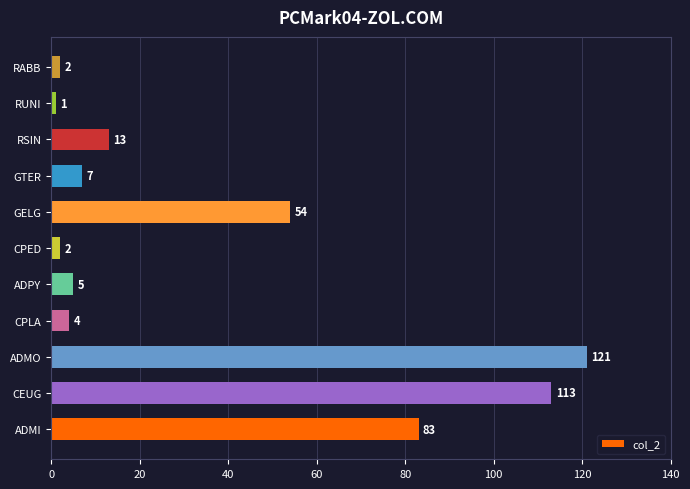

Which category has the lowest value across all series?

RUNI